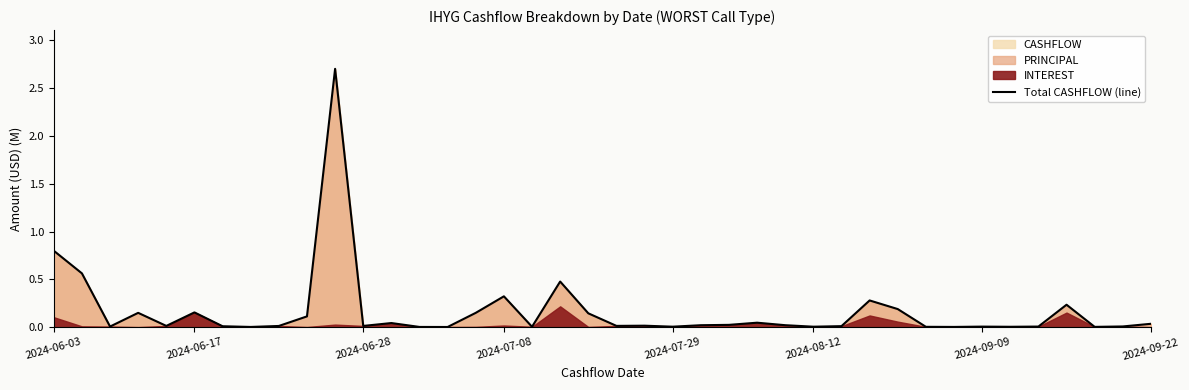

Does the chart have visible grid lines?

No